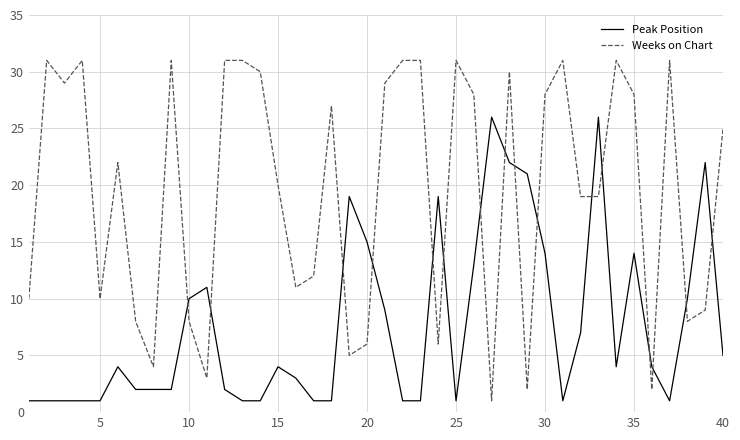

True or false: Weeks on Chart and Peak Position intersect in this chart.

True